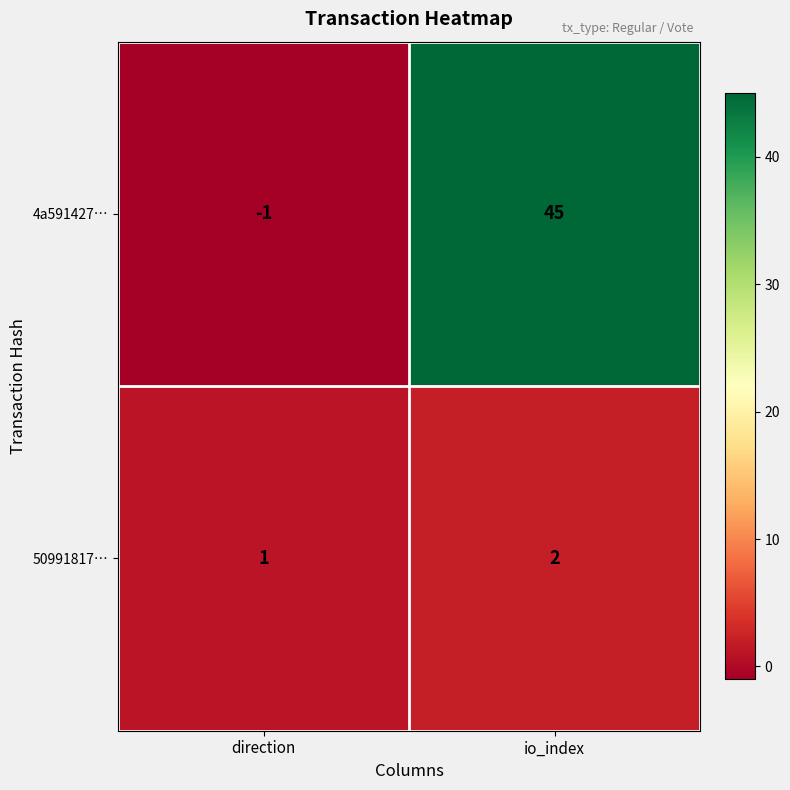

At which category is the sum across all series the highest?

io_index